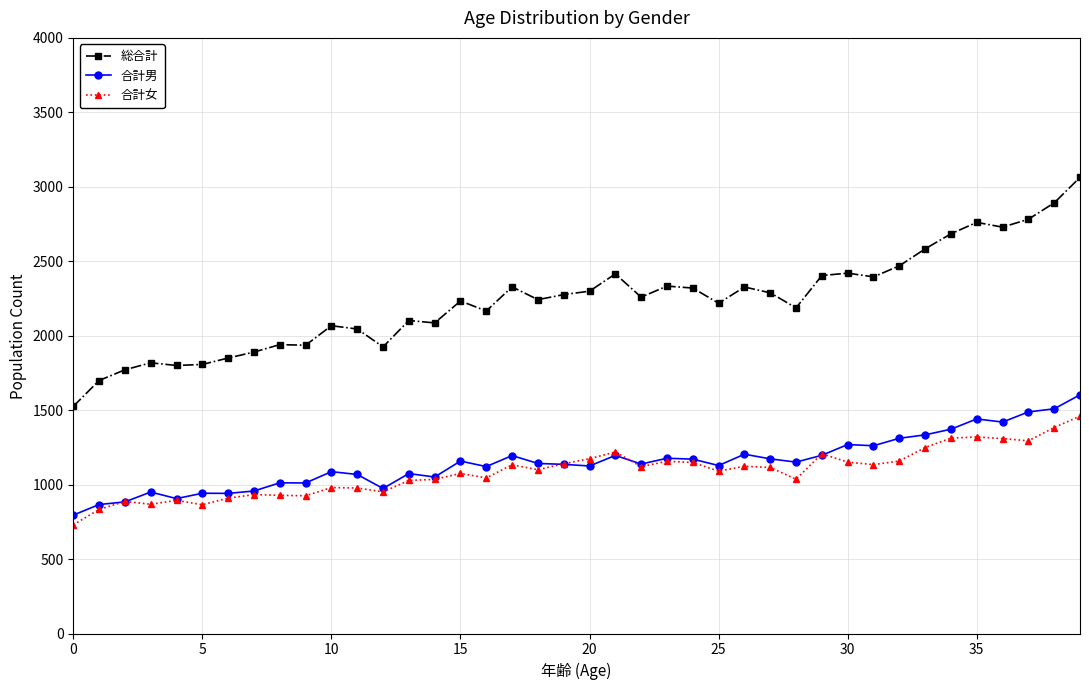

Which series ends up on top after the final intersection of 合計女 and 合計男?

合計男